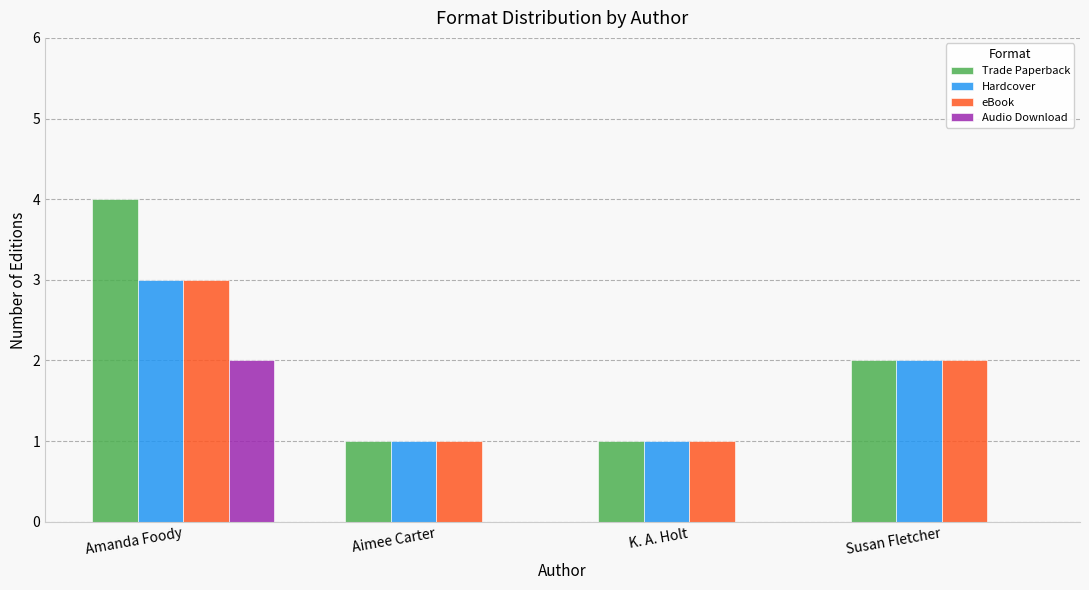

Where does the eBook series first go above 2?

Amanda Foody